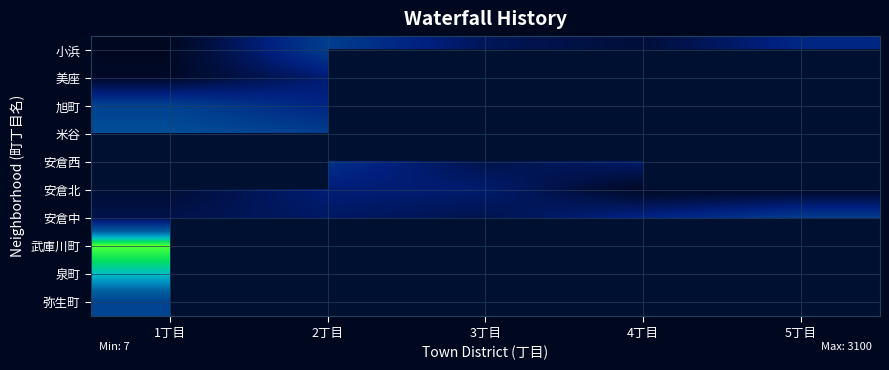

Count the number of categories in the chart.

5